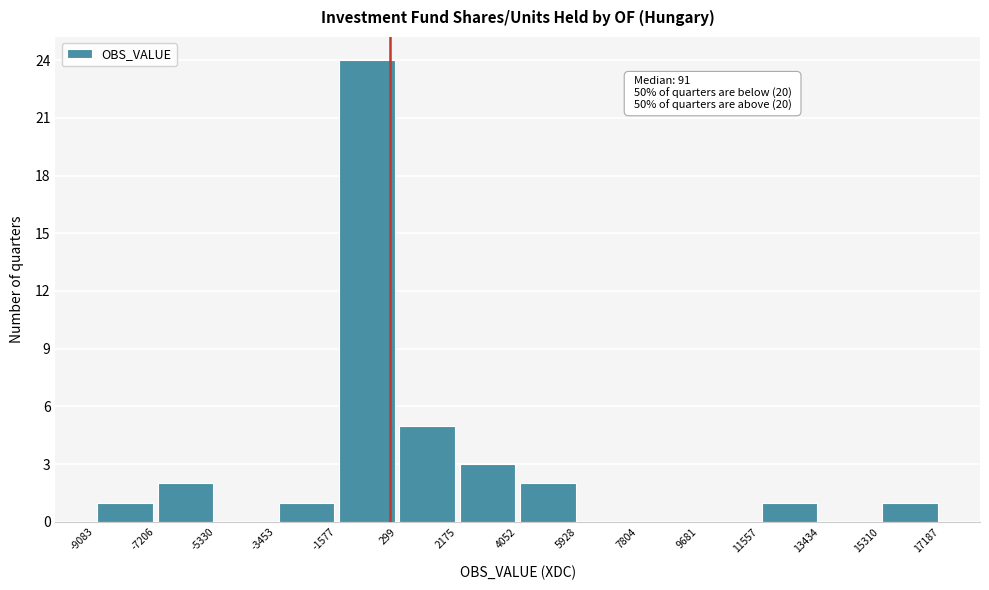

Over which range of the x-axis is the bar tallest?

-1577 to 299